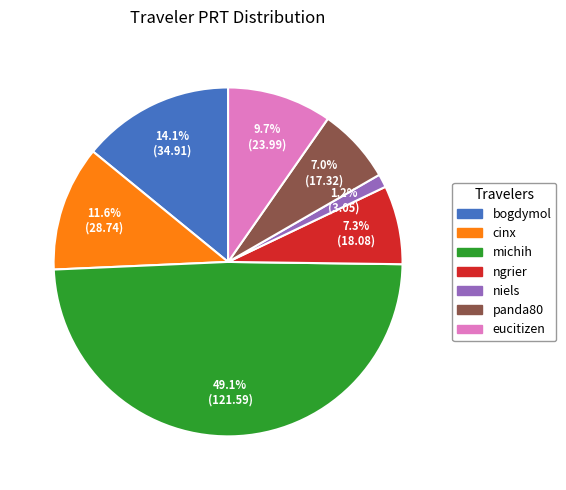

Is there a majority slice in this chart?

No